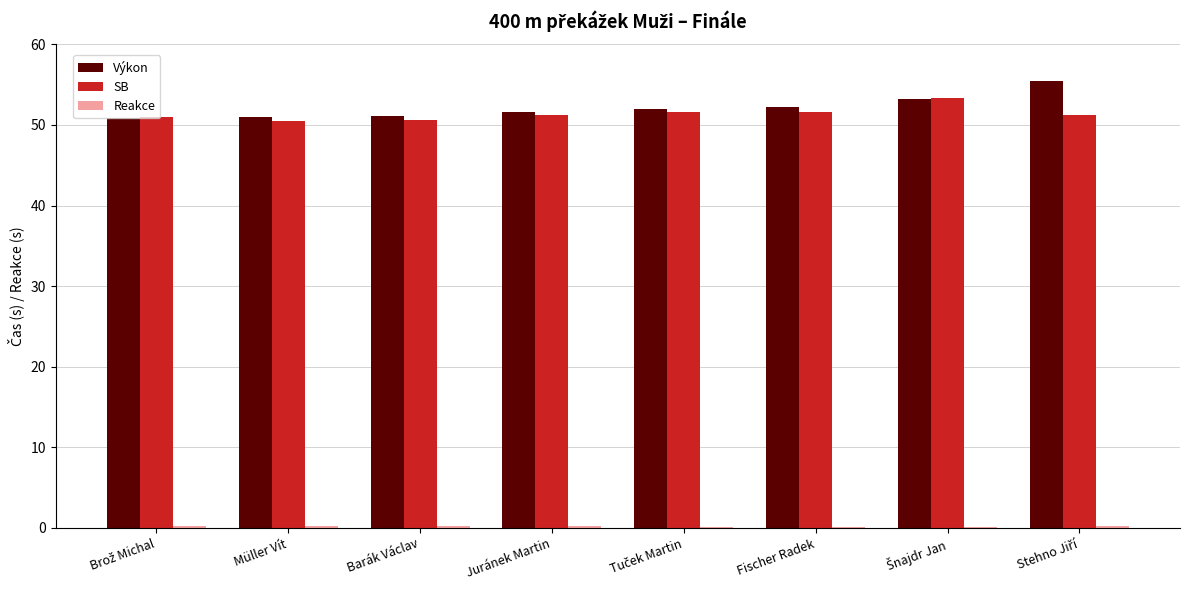

What is the sum of all Výkon values?

417.4